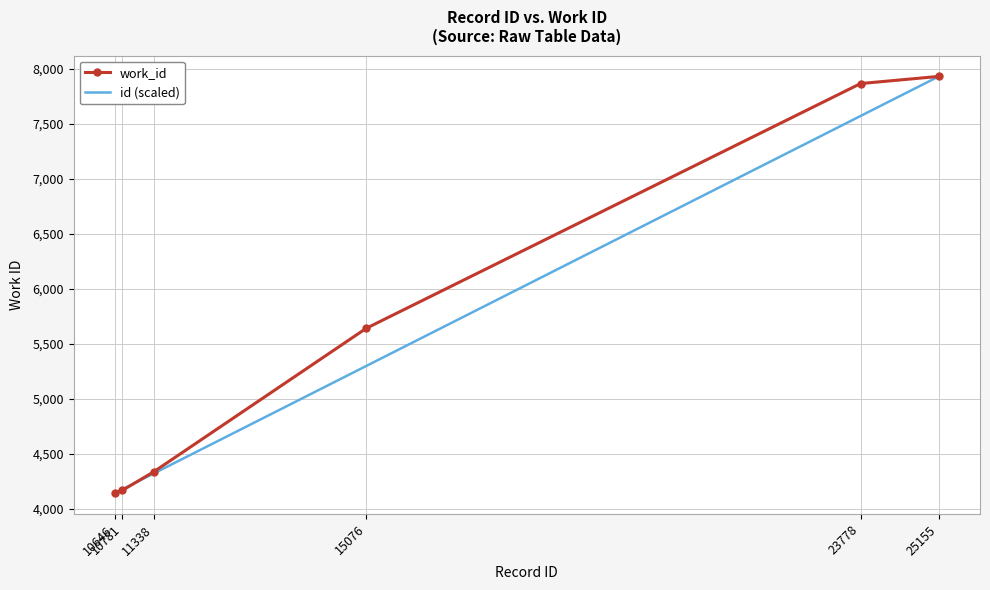

What is the greatest value displayed?

7929.0